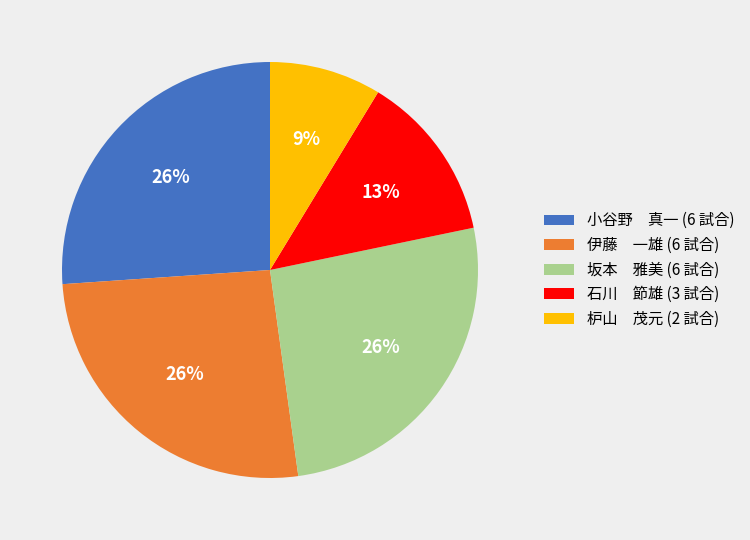

Is there a majority slice in this chart?

No